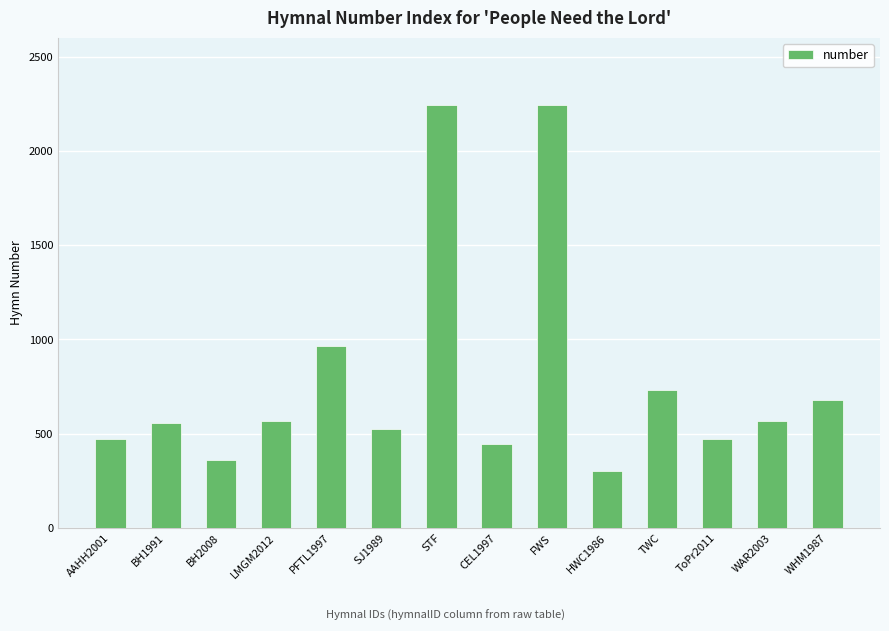

What value does the data have at TWC, to the nearest 100?

700